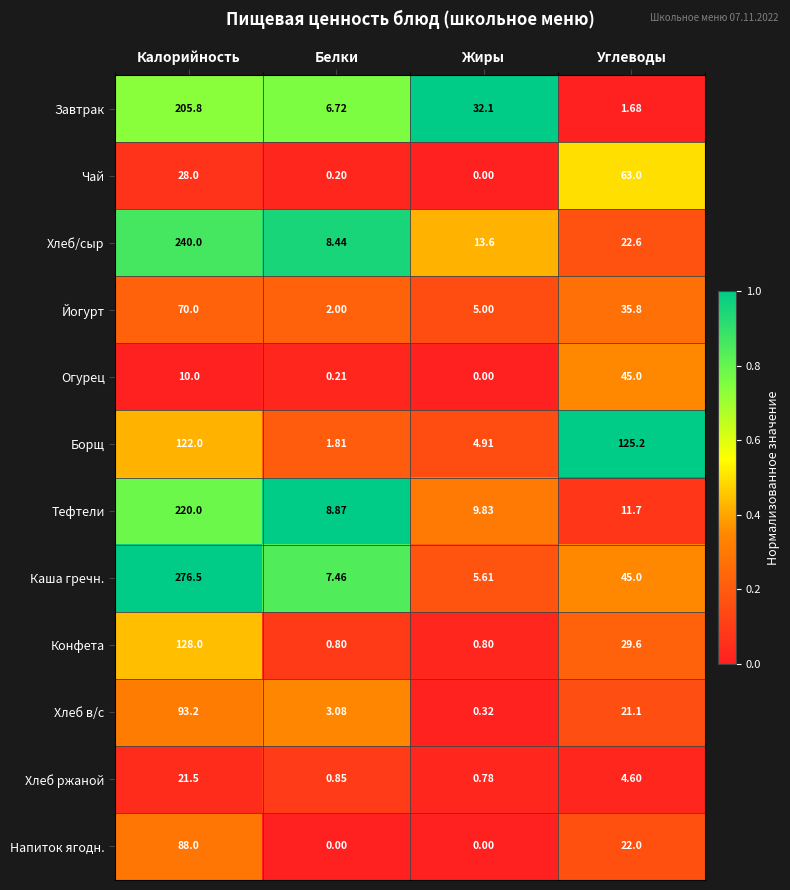

Which series has the largest range (max minus min)?

Каша гречн.